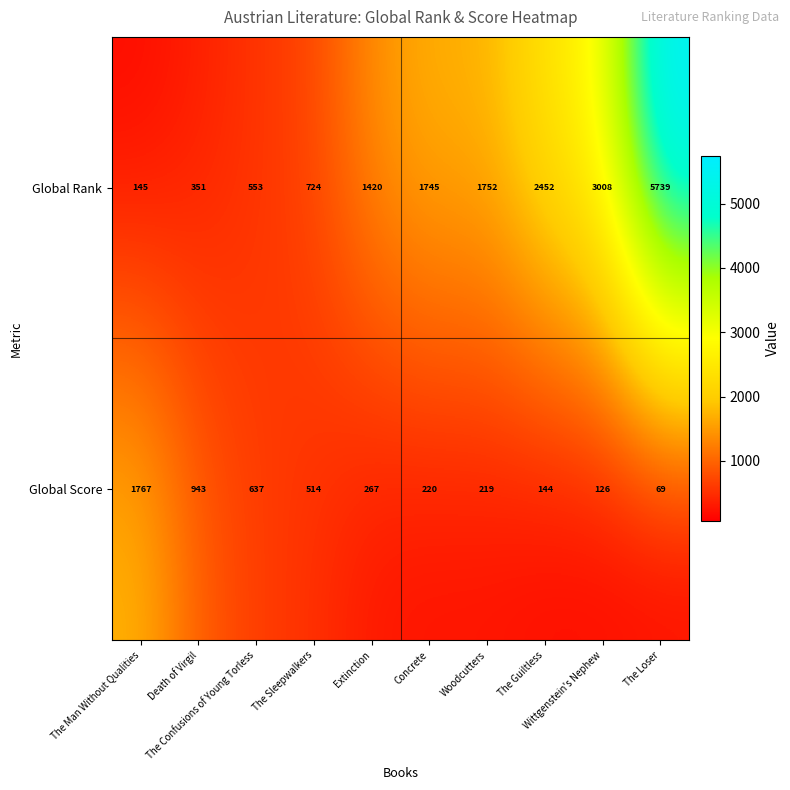

Which series has the largest total across all categories?

Global Rank